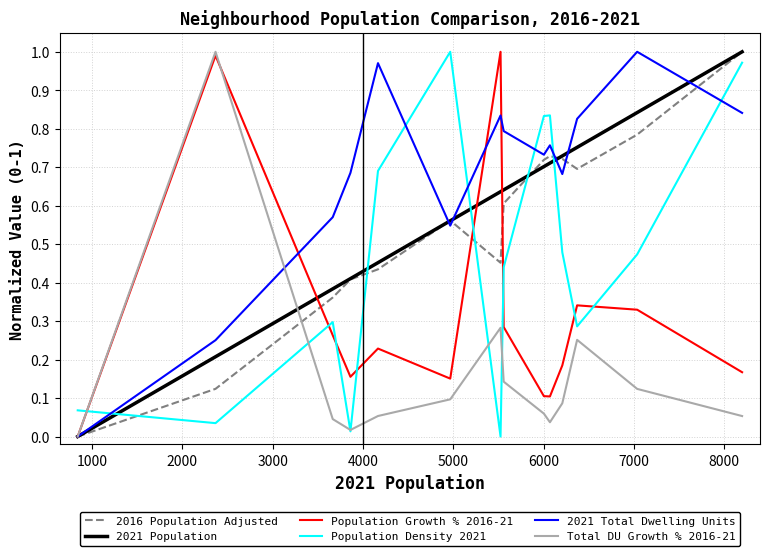

How many lines are shown in the chart?

6